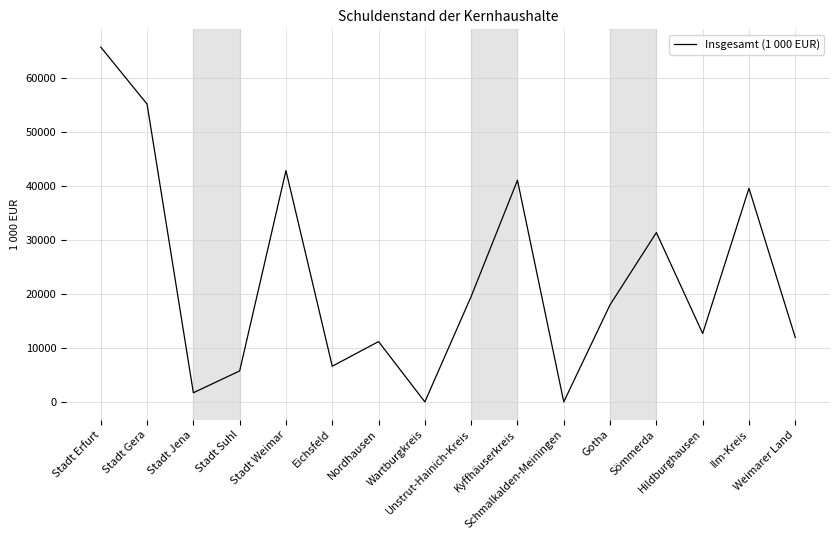

Count the number of data series in this chart.

1